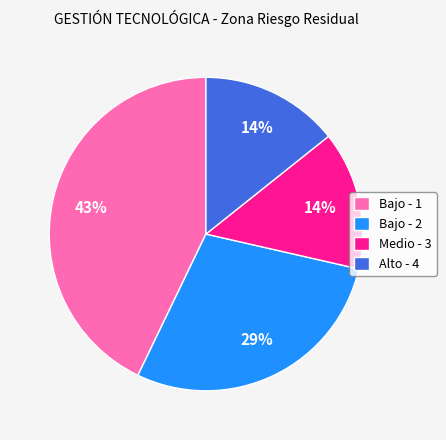

Does Medio - 3 represent more than half of the total?

No